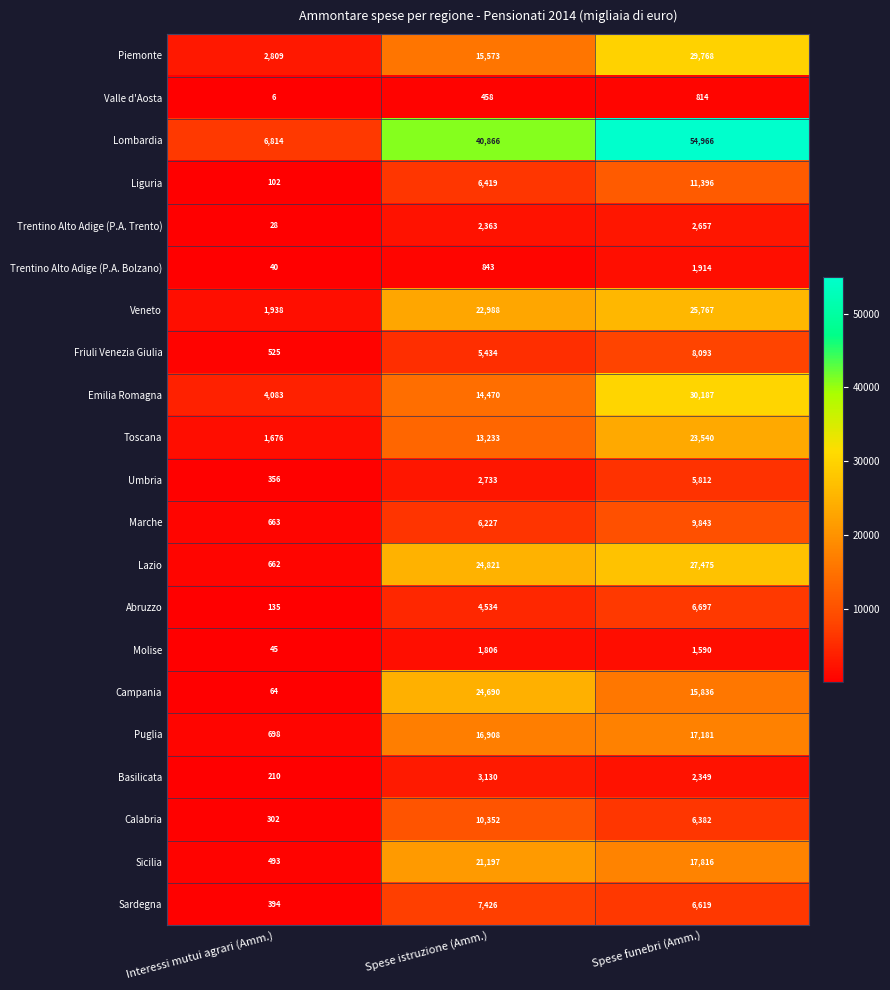

Which series changed the most between Interessi mutui agrari (Amm.) and Spese istruzione (Amm.)?

Lombardia